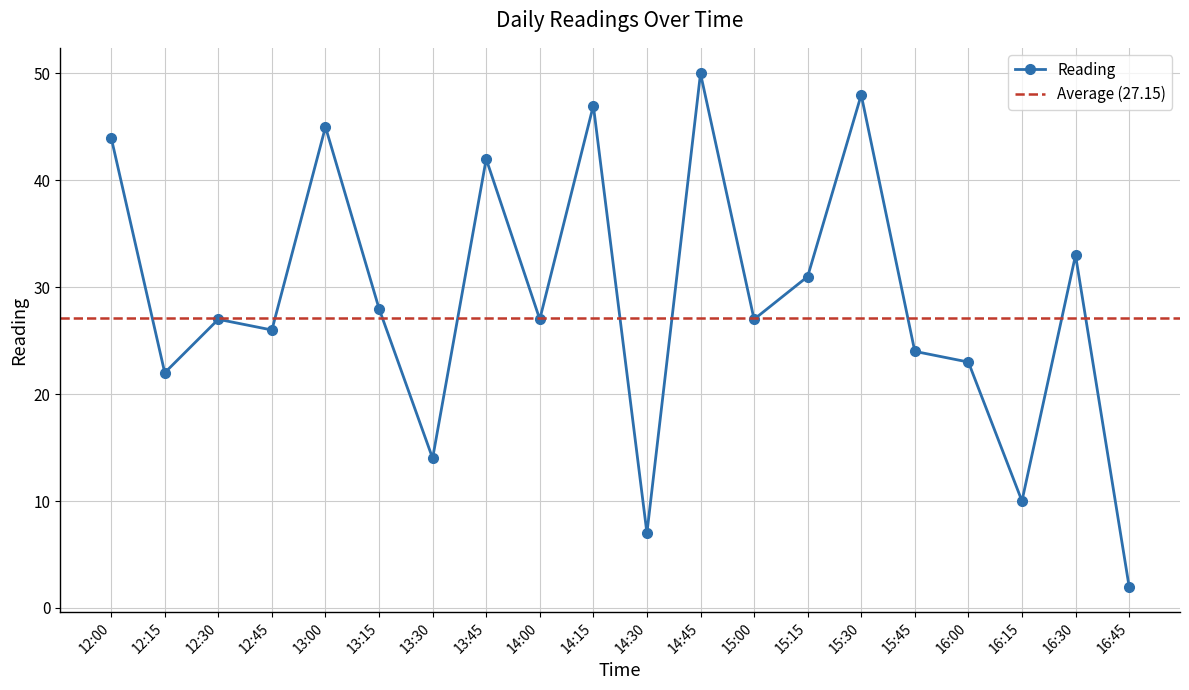

What is the difference between the maximum and second lowest values?

43